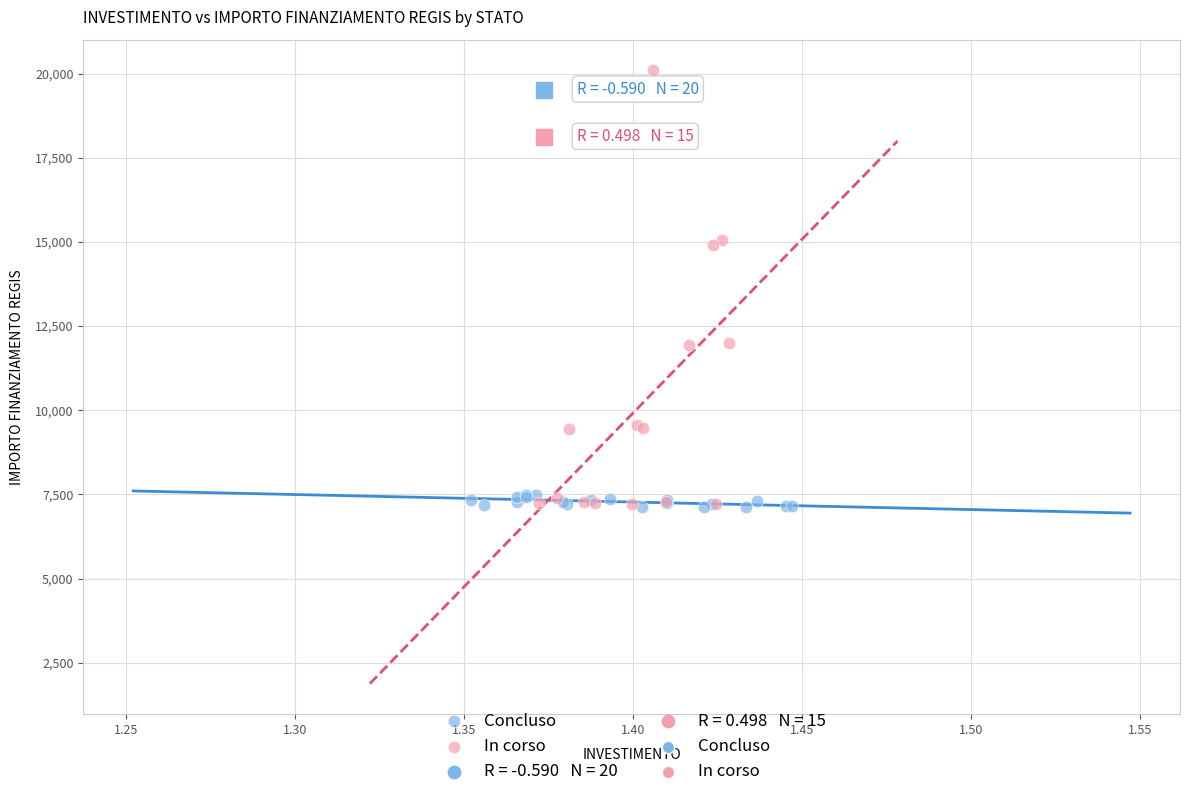

Which series has the widest spread of Y values?

In corso